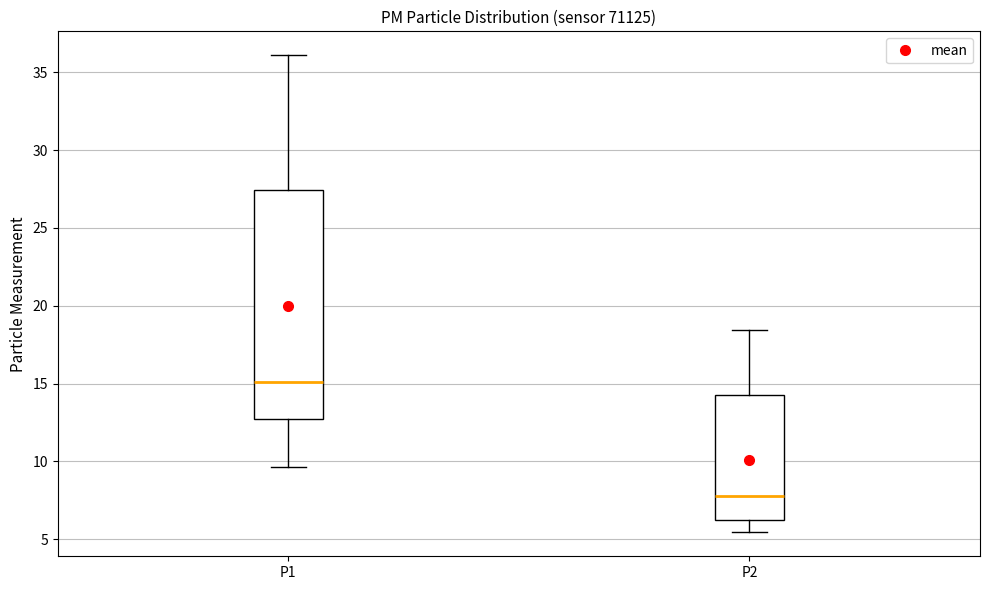

Which box's median line is the highest?

P1